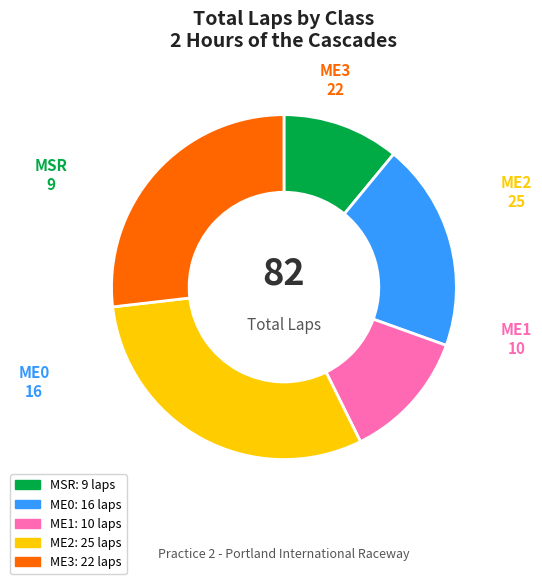

The ME1 slice represents 12% of the pie. True or false?

True